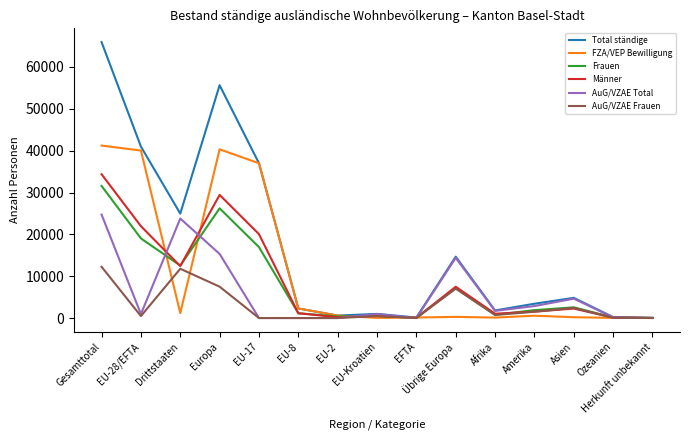

What is the maximum value shown in the chart?

65940